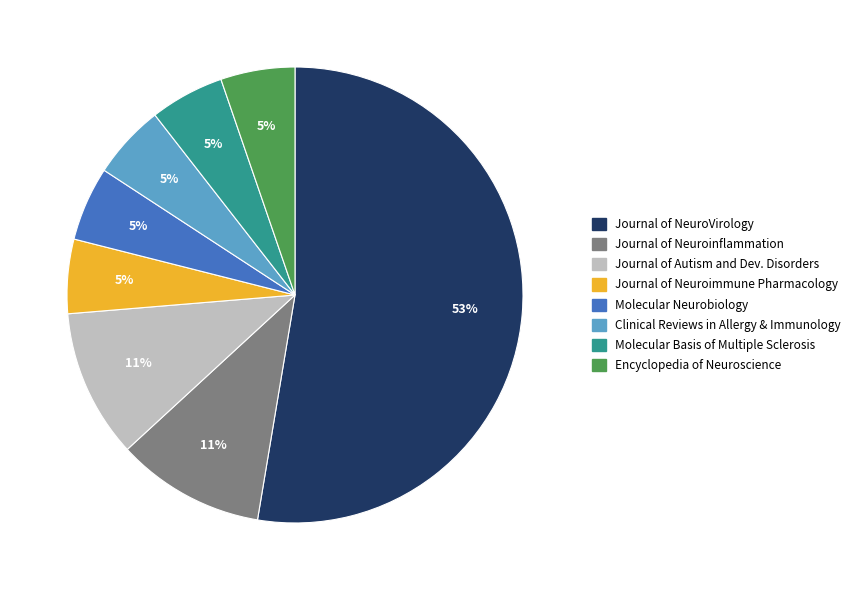

Does any single category account for the majority?

Yes